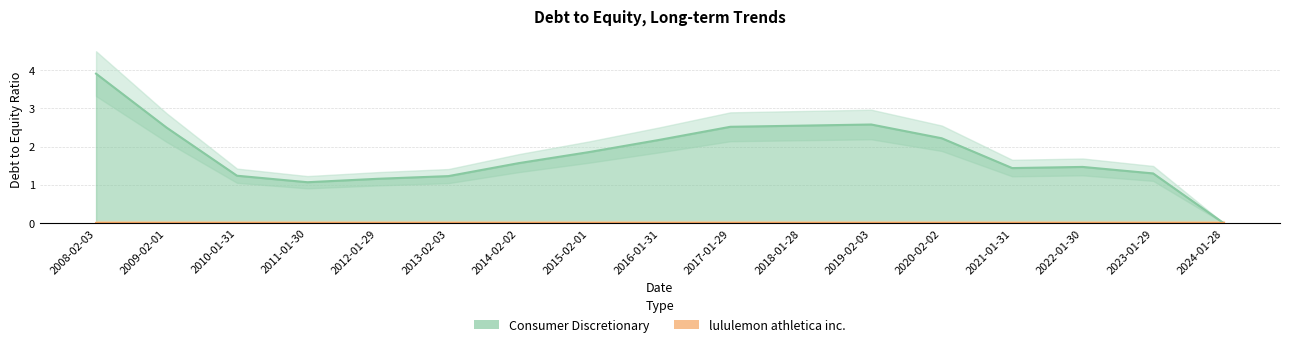

How many values exceed 1?

16